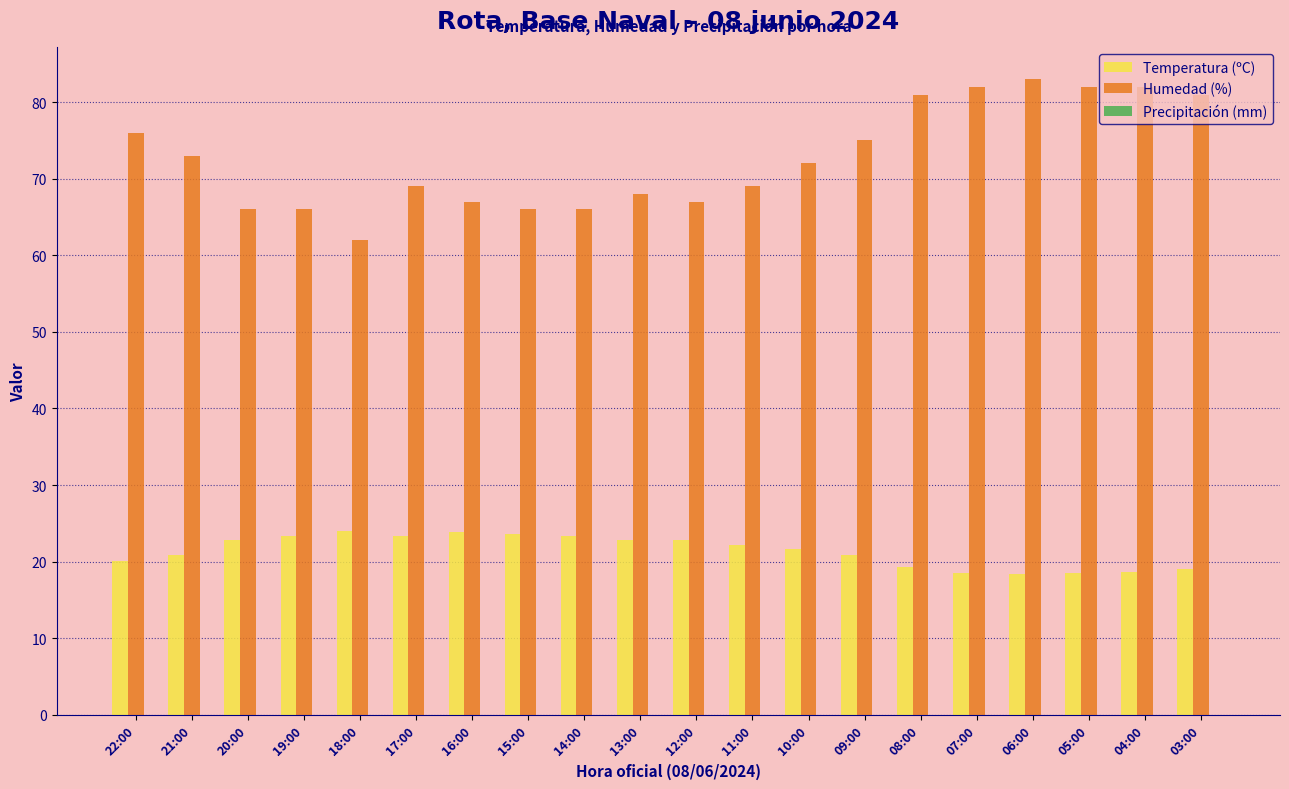

The value of Temperatura (ºC) at 12:00 is 22.8. True or false?

True